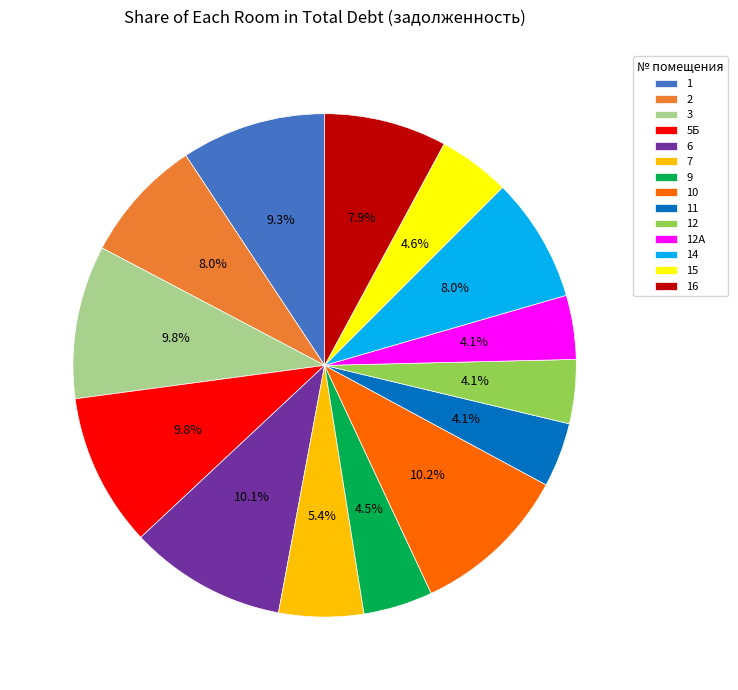

Does 7 represent more than half of the total?

No